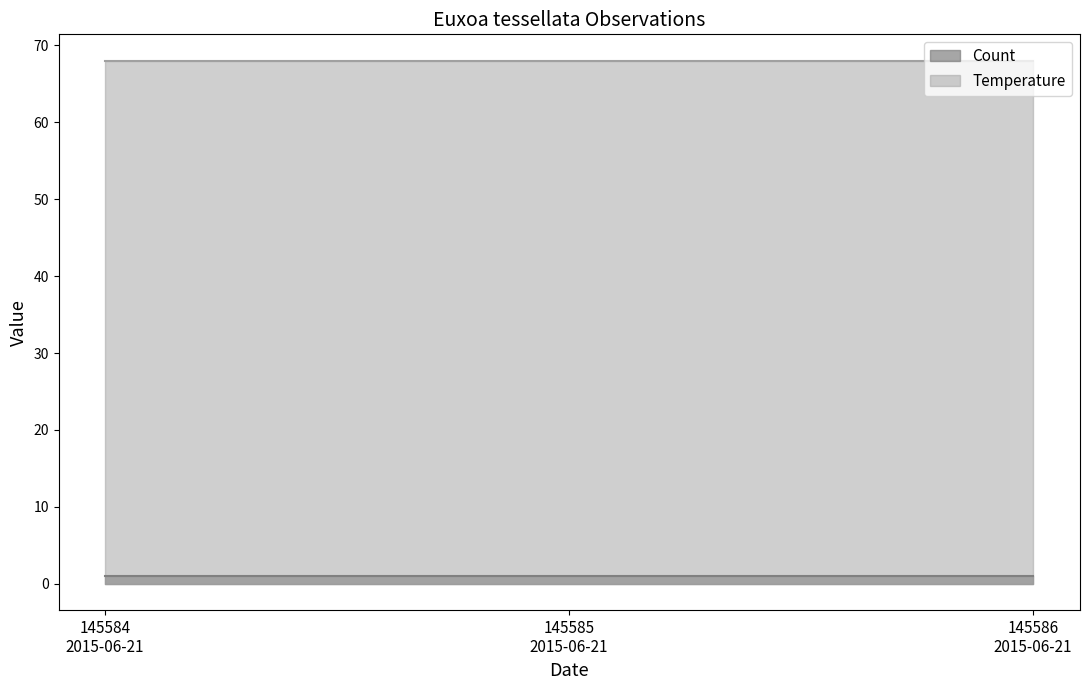

Reading left to right, what are all the values shown in this chart?

Count: 145584
2015-06-21=1	145585
2015-06-21=1	145586
2015-06-21=1
Temperature: 145584
2015-06-21=68	145585
2015-06-21=68	145586
2015-06-21=68